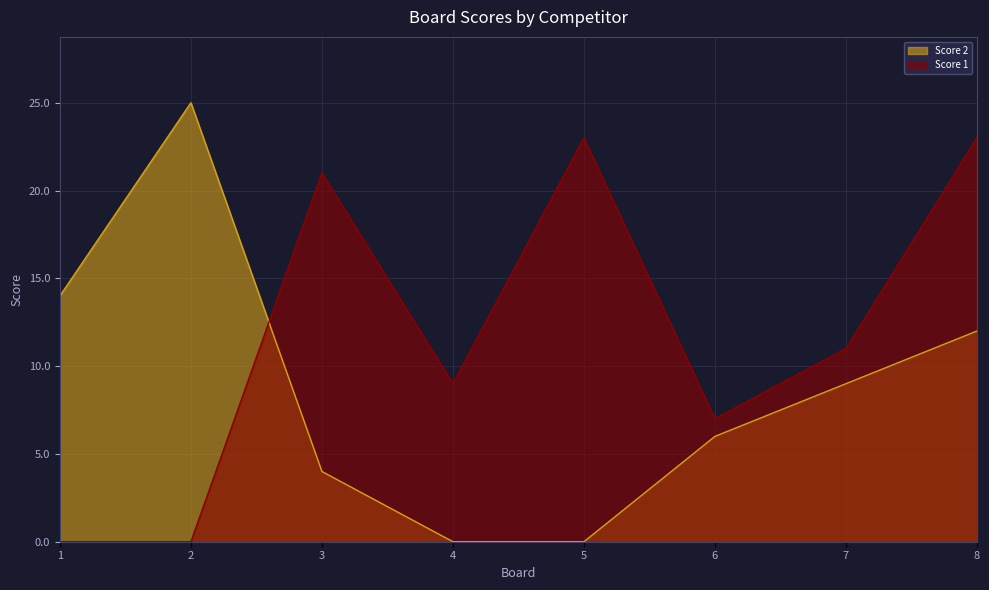

How many data points does each series have?

8